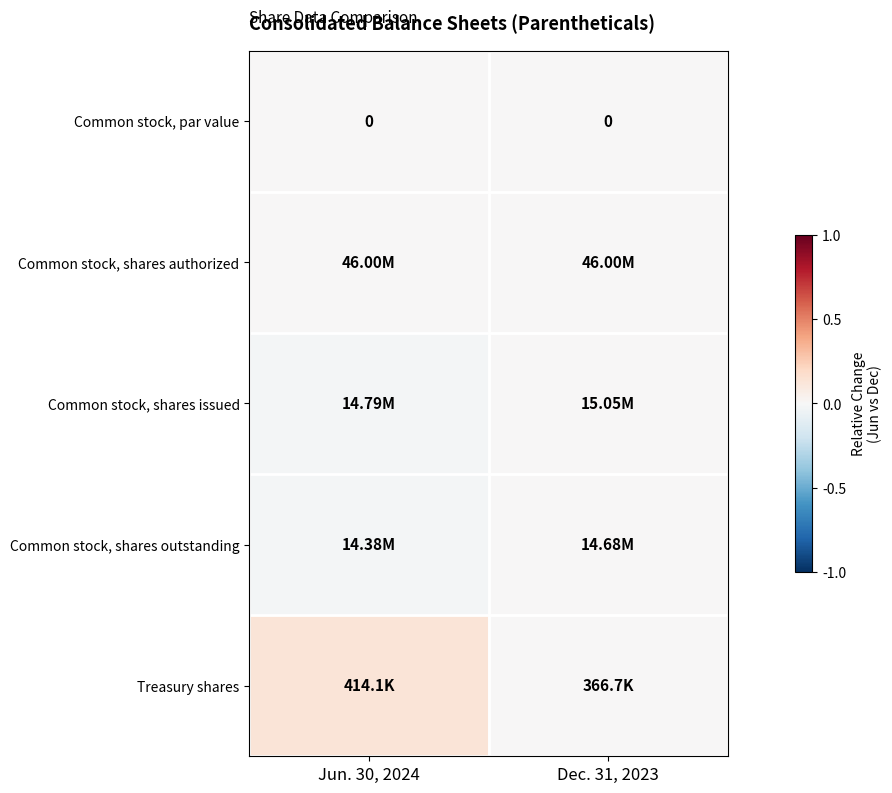

The value of Treasury shares at Jun. 30, 2024 is 0.1. True or false?

True